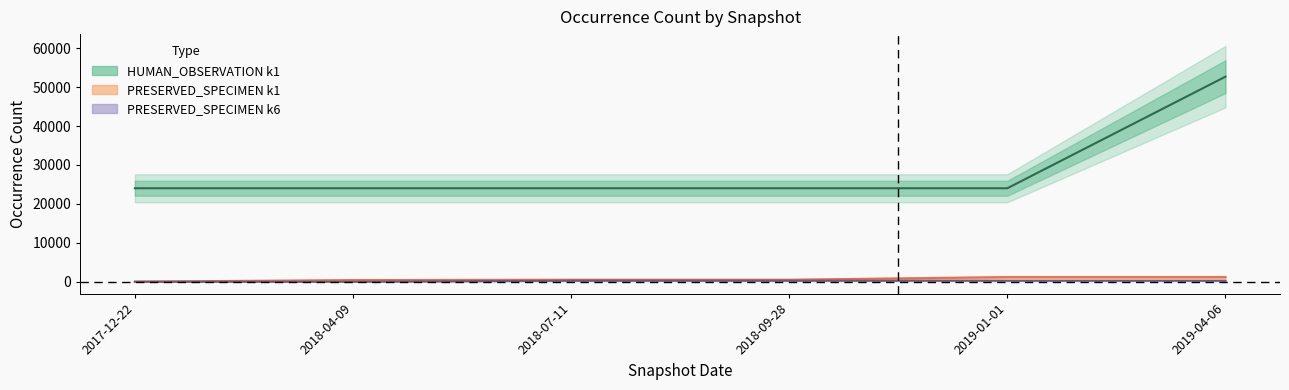

What is the label of the 1st point from the left?

2017-12-22